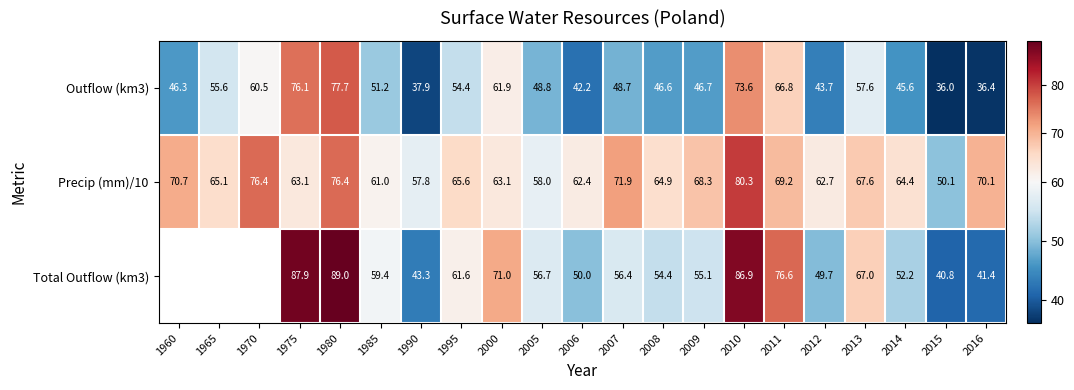

Is the value of Precip (mm)/10 at 2007 greater than the value of Outflow (km3) at 2013?

Yes